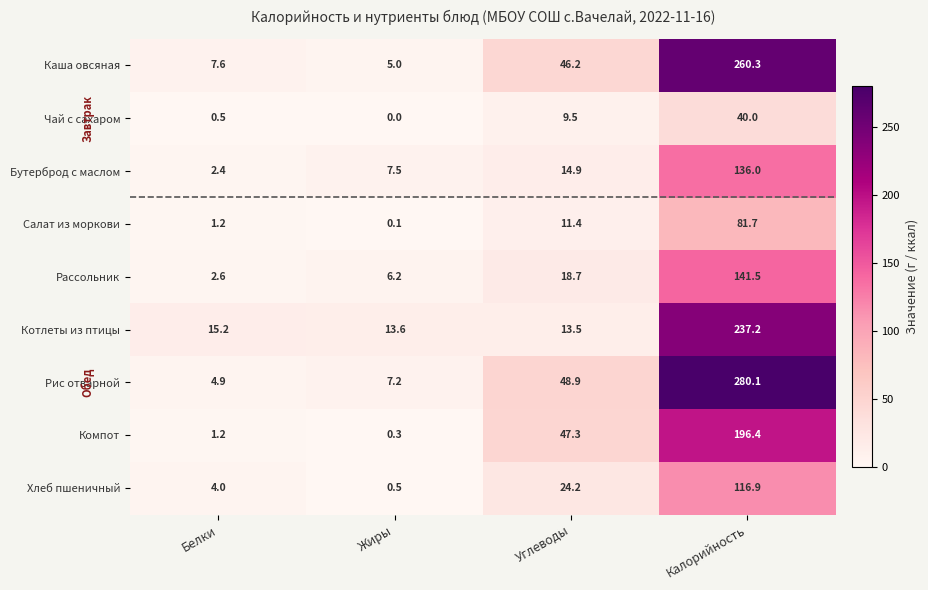

What is the difference between the Компот values at Жиры and Белки?

0.9